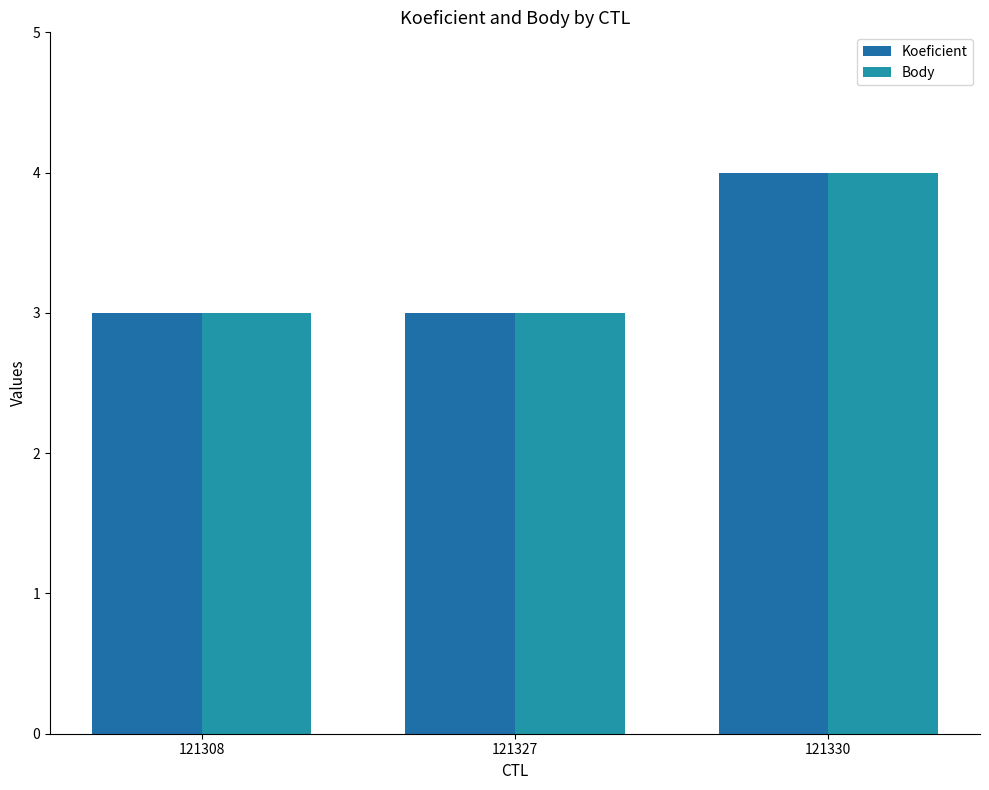

Which series has the largest total across all categories?

Koeficient